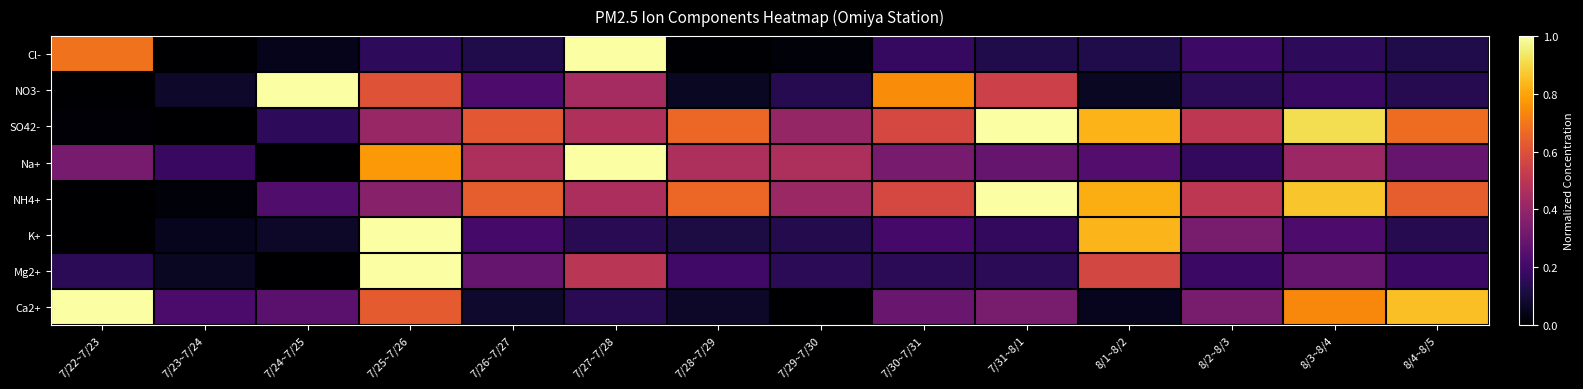

At how many categories does at least one series exceed 0?

14